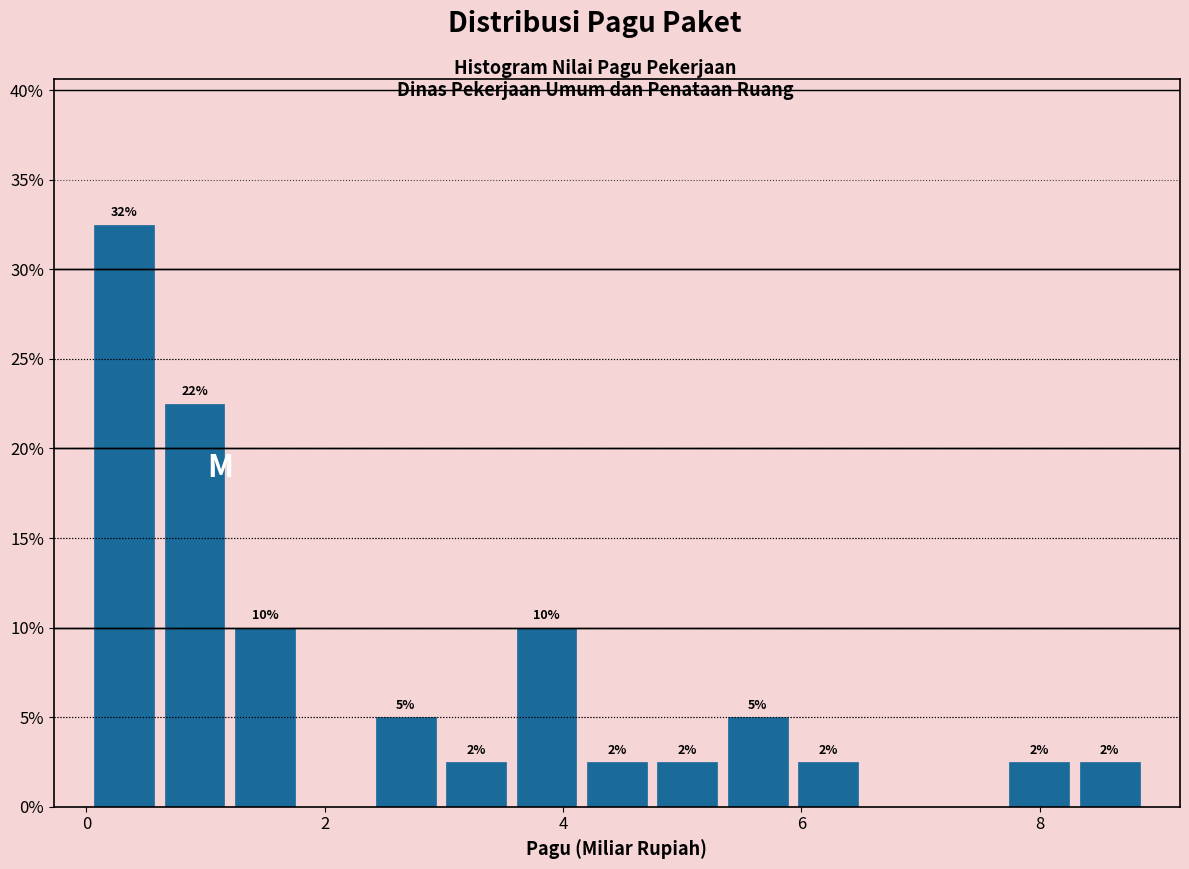

Read against the x-axis, roughly where is the centre of the tallest bar?

0.4